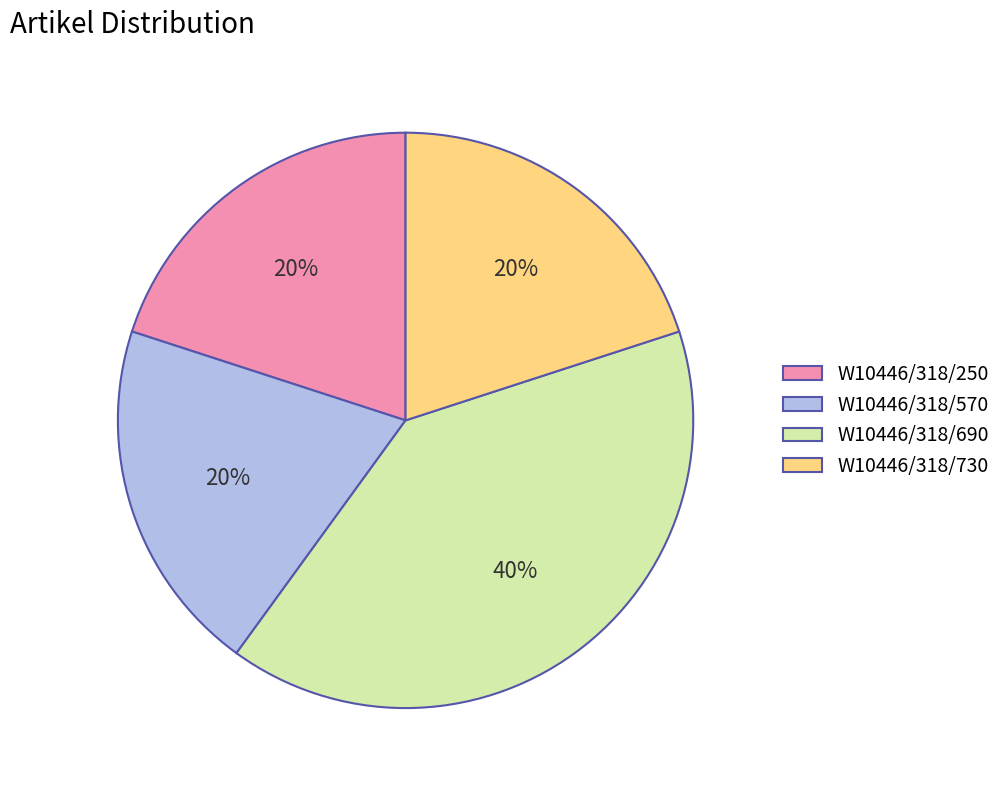

Which slice is the largest?

W10446/318/690